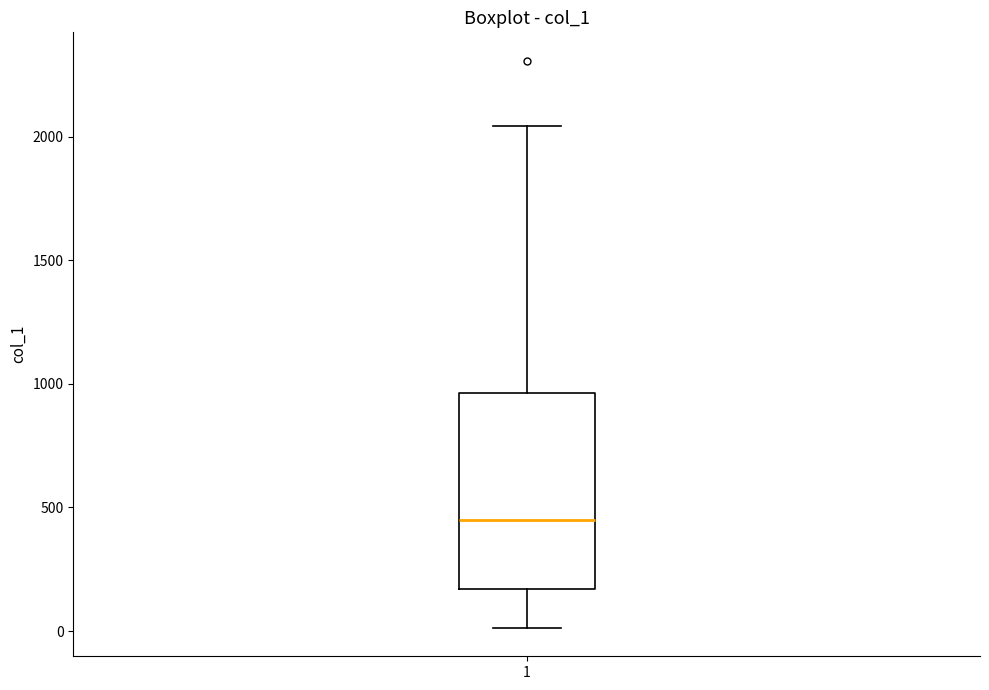

Transcribe this box plot: give where the median line is, the range the box spans, and where the two whiskers end, as read against the y-axis. The values are not printed on the chart, so give them approximately, as read against the axis.

median 450, box 150 to 950, whiskers 0 to 2050